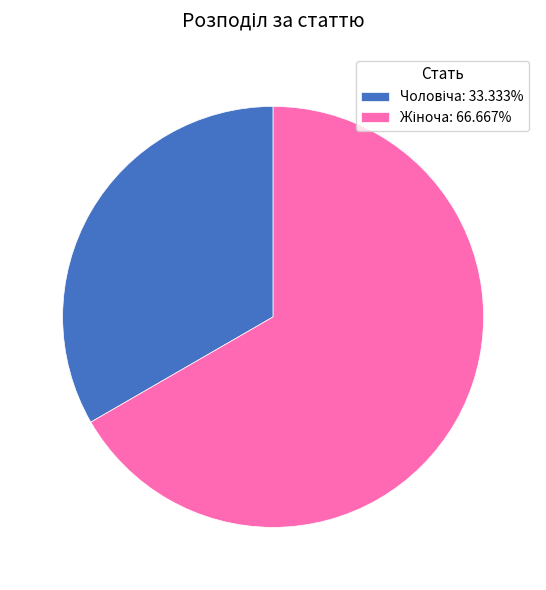

Does any single category account for the majority?

Yes